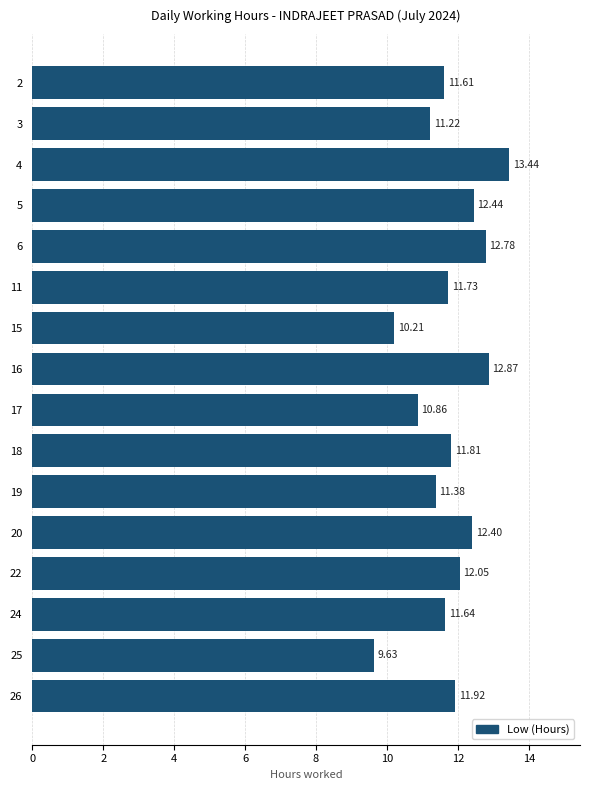

What is the ratio of the value at 16 to the value at 15?

1.3